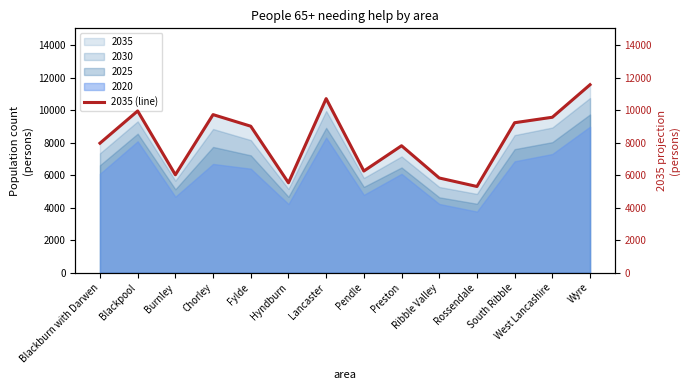

What is the label of the 10th point from the left?

Ribble Valley